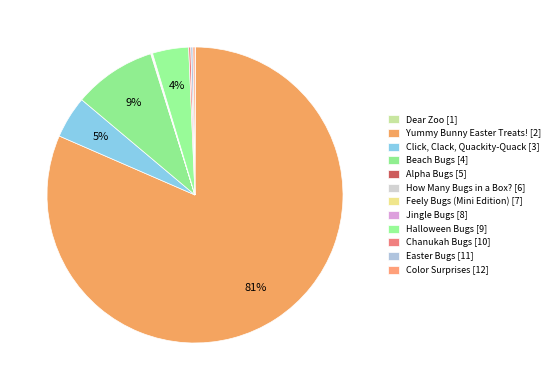

To the nearest percent, what is the difference between the largest and smallest slice percentages?

81%